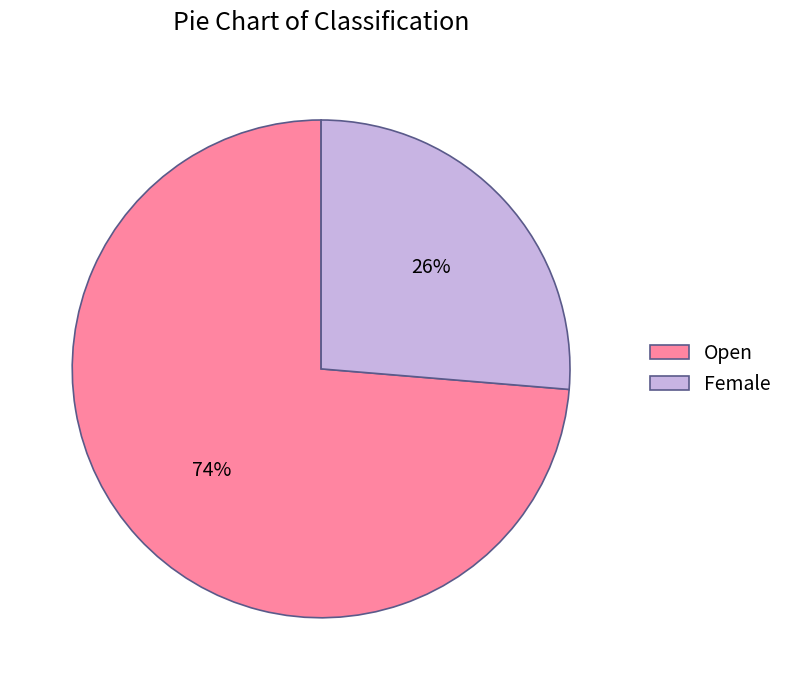

How many segments does this pie chart have?

2